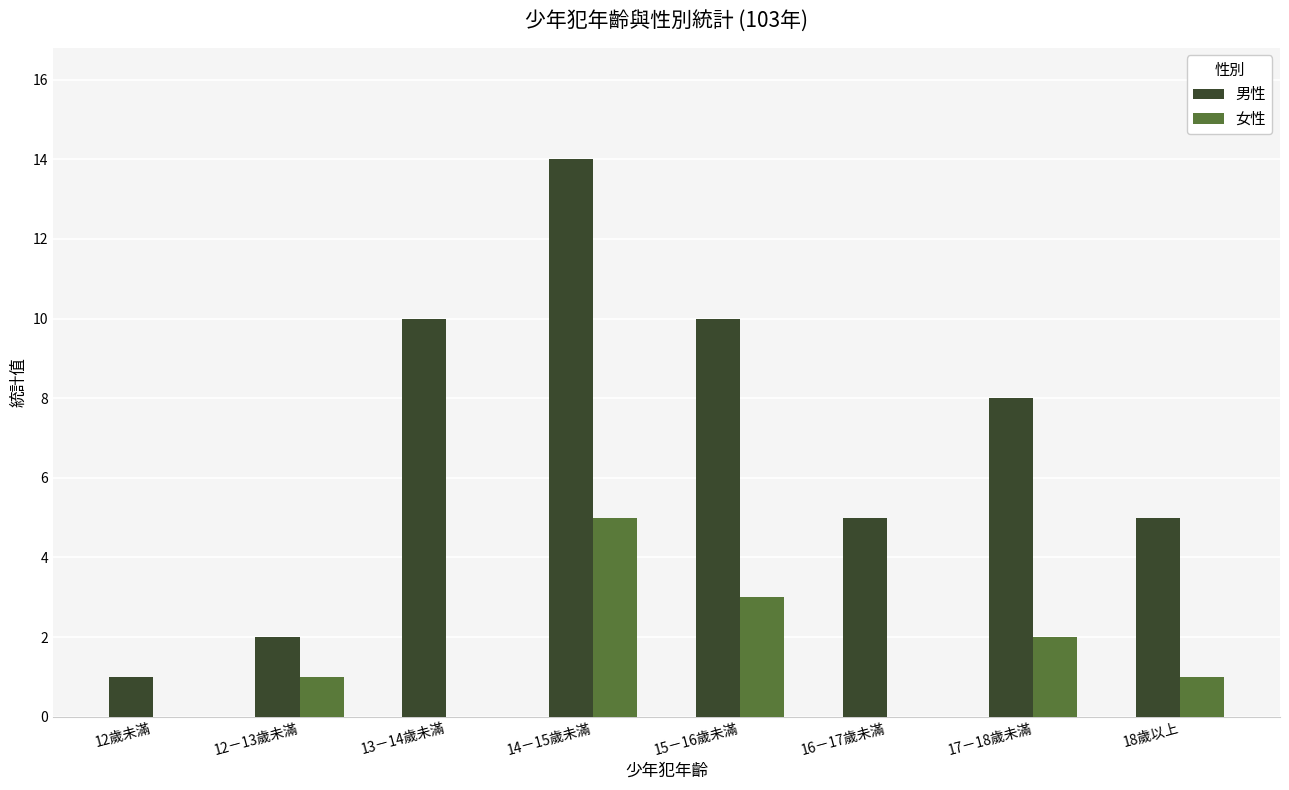

Reading right to left, extract all data points from this chart.

男性: 18歲以上=5	17－18歲未滿=8	16－17歲未滿=5	15－16歲未滿=10	14－15歲未滿=14	13－14歲未滿=10	12－13歲未滿=2	12歲未滿=1
女性: 18歲以上=1	17－18歲未滿=2	16－17歲未滿=0	15－16歲未滿=3	14－15歲未滿=5	13－14歲未滿=0	12－13歲未滿=1	12歲未滿=0